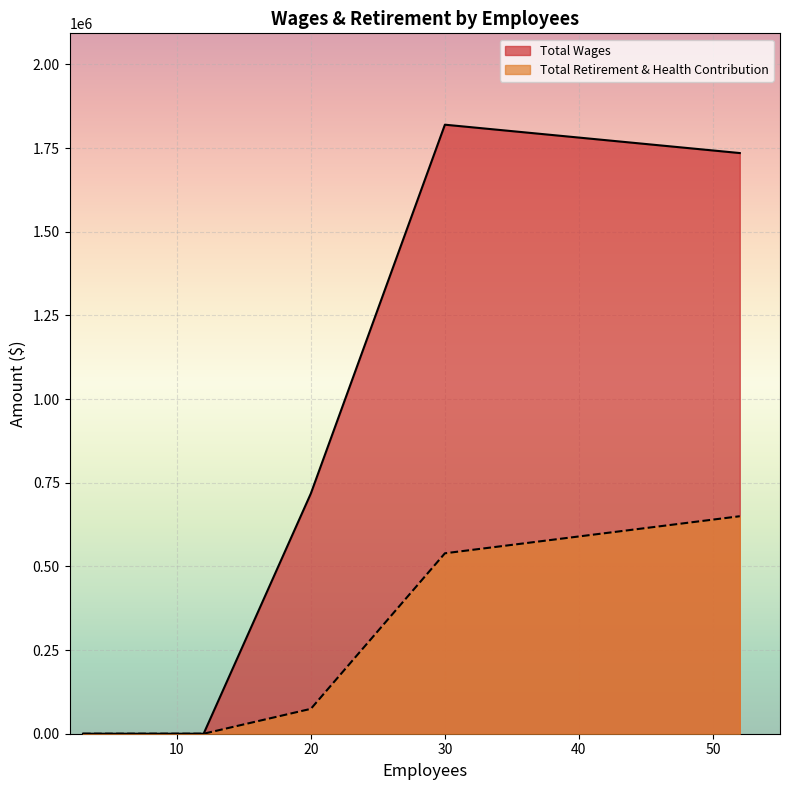

The Total Wages series shows 0 at 9. True or false?

True